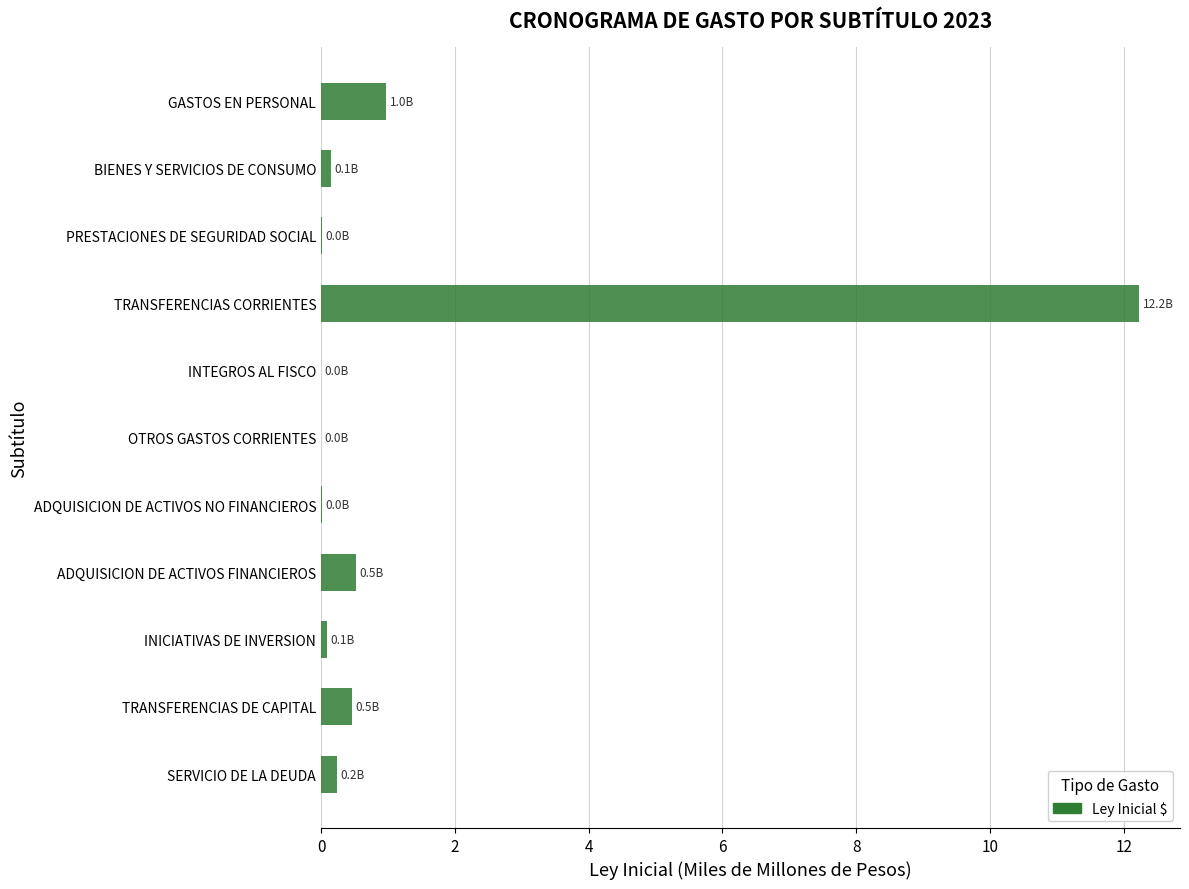

Is it true that the value at GASTOS EN PERSONAL is 0.4?

False